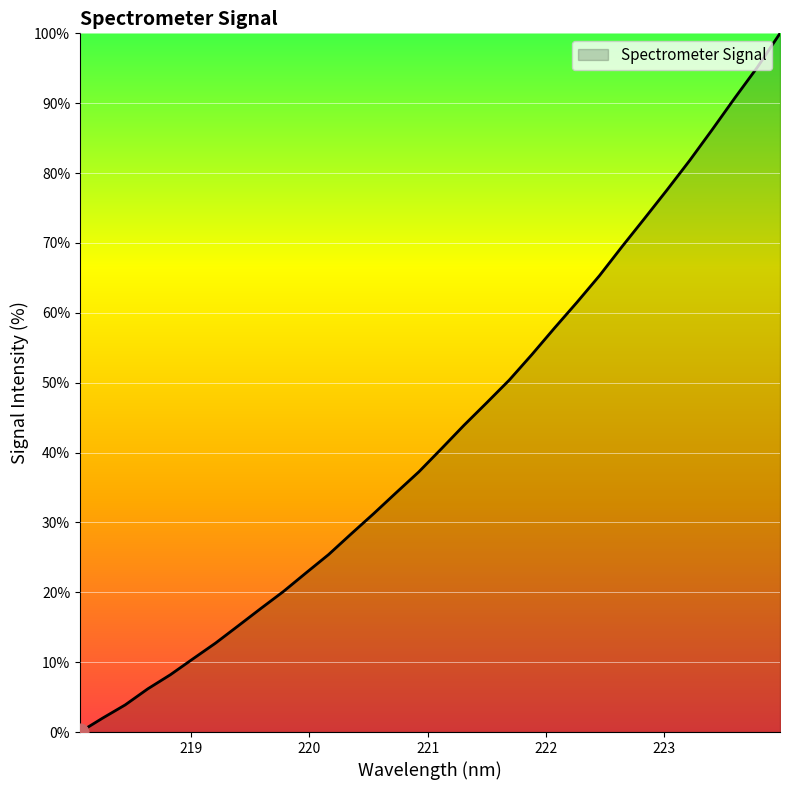

How many lines are shown in the chart?

1